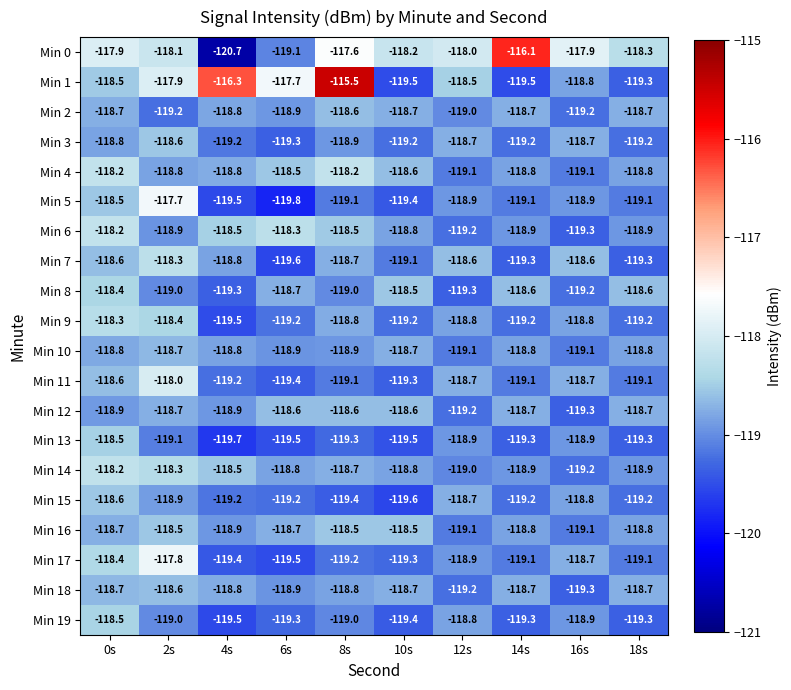

The Min 11 series shows -119.4 at 6s. True or false?

True